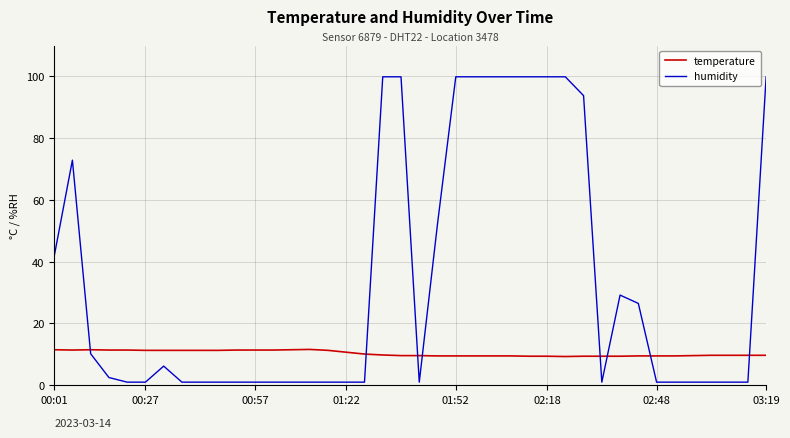

Which series has the largest range (max minus min)?

humidity